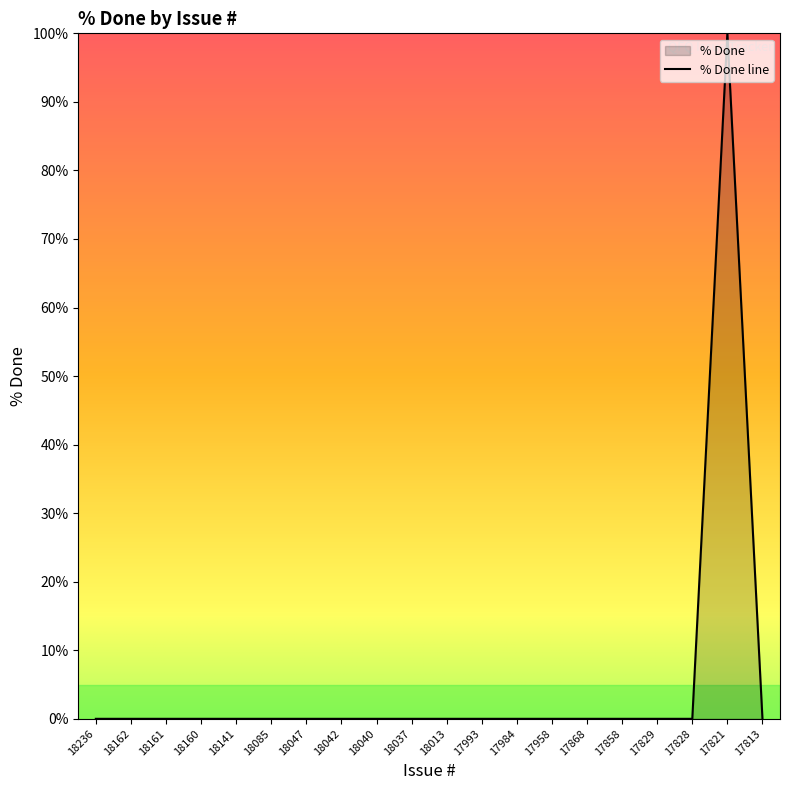

List the labels in order of value, smallest first.

18236, 18162, 18161, 18160, 18141, 18085, 18047, 18042, 18040, 18037, 18013, 17993, 17984, 17958, 17868, 17858, 17829, 17828, 17813, 17821